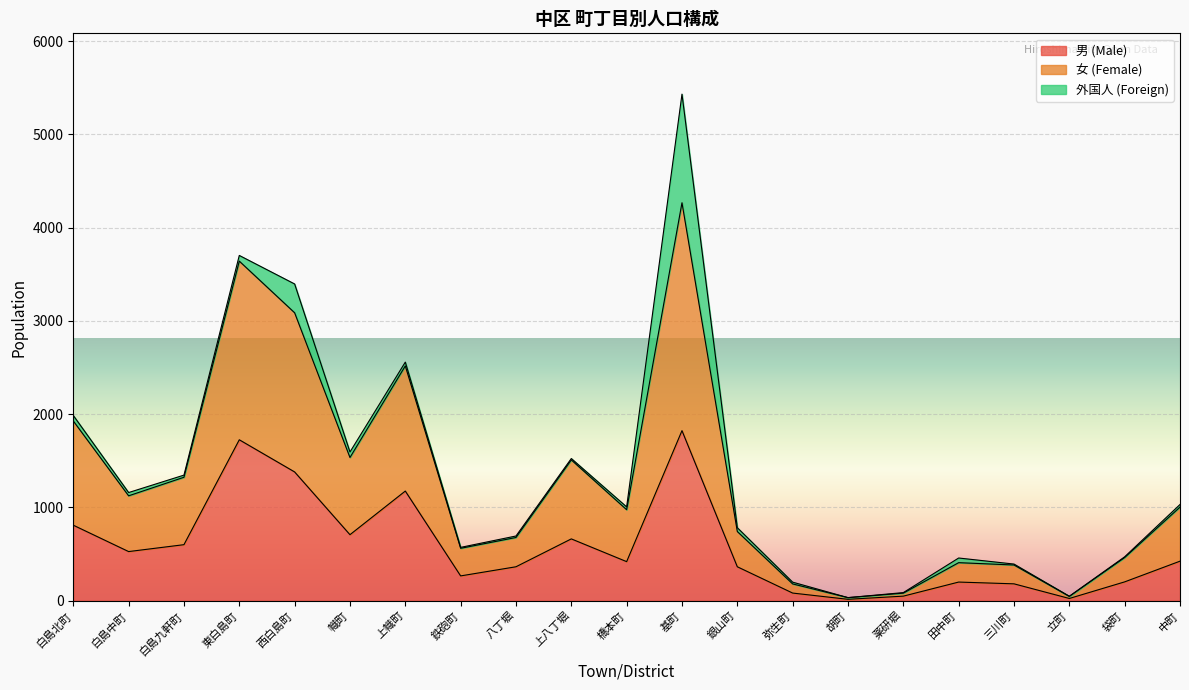

What position from the left is 白島九軒町?

3